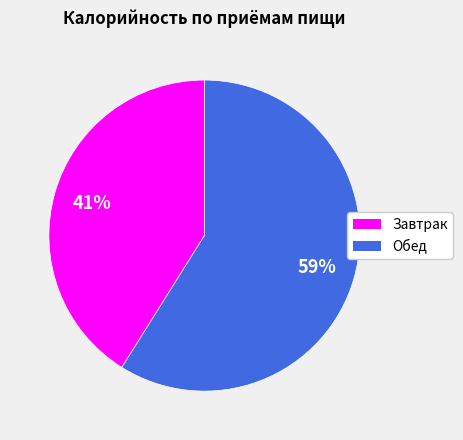

Combined, do Завтрак and Обед account for over 50%?

Yes